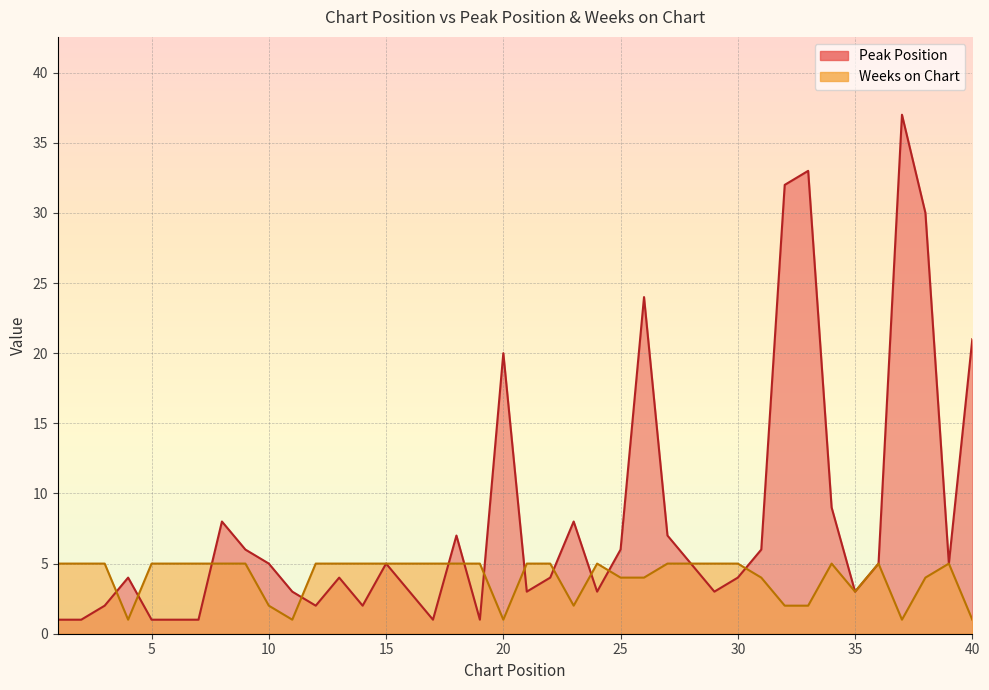

At which category does Weeks on Chart reach its first local valley?

4